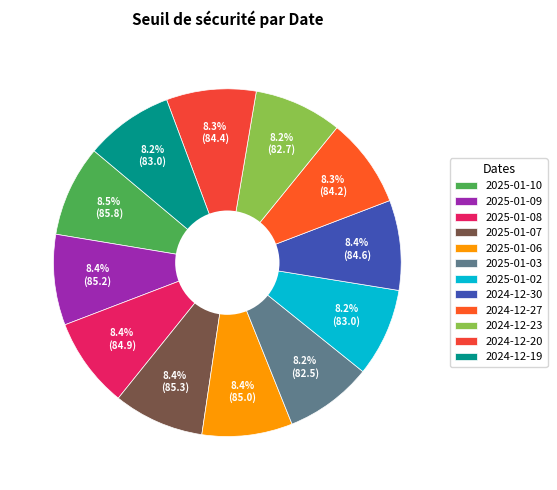

How many slices are in this pie chart?

12